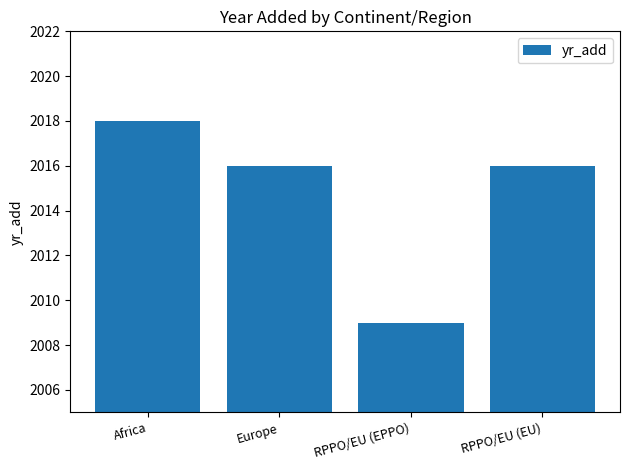

Reading left to right, extract all data points from this chart.

2018	2016	2009	2016